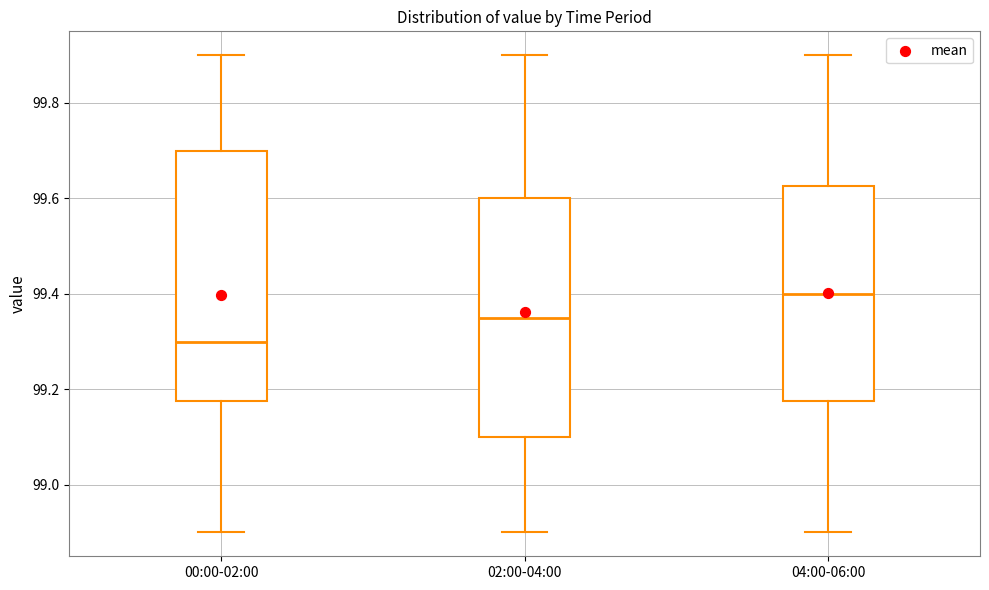

Where is the upper edge of the box for 00:00-02:00 on the y-axis? The values are not printed on the chart, so give them approximately, as read against the axis.

99.70